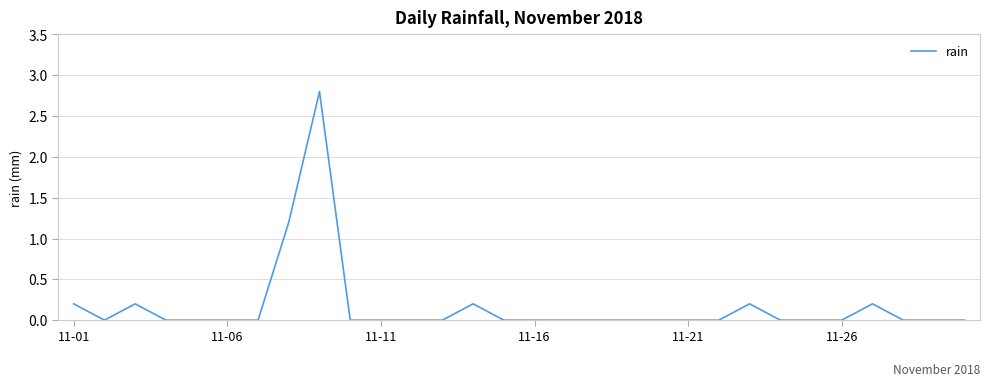

What is the greatest value displayed?

2.8